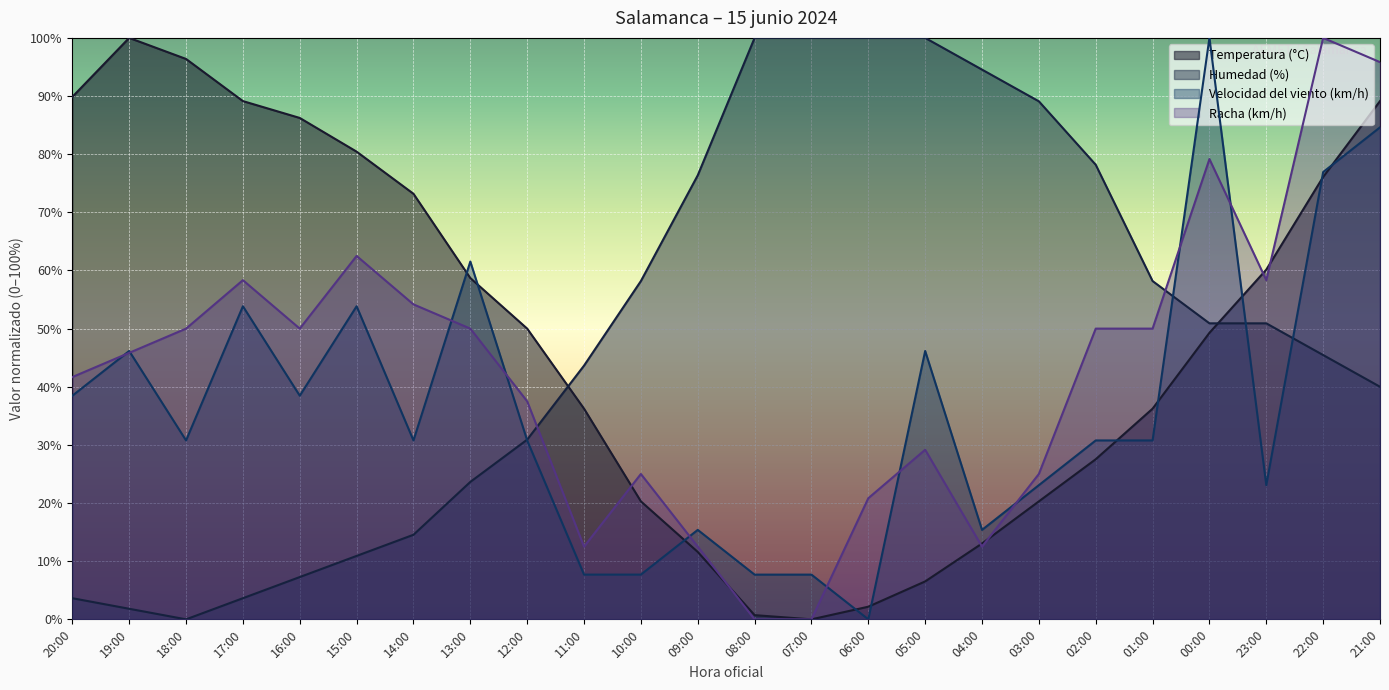

True or false: Humedad (%) has more than 2 points higher than both neighbors.

False